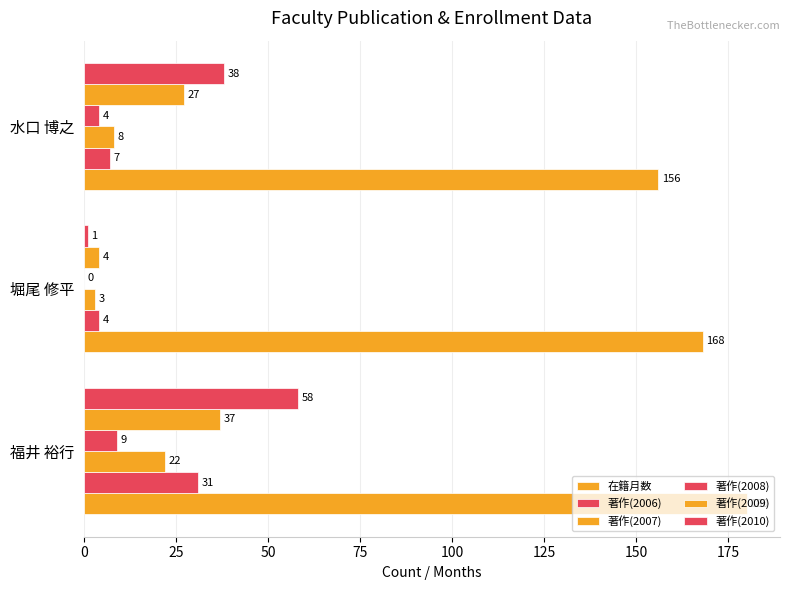

What is the minimum value for 在籍月数?

156